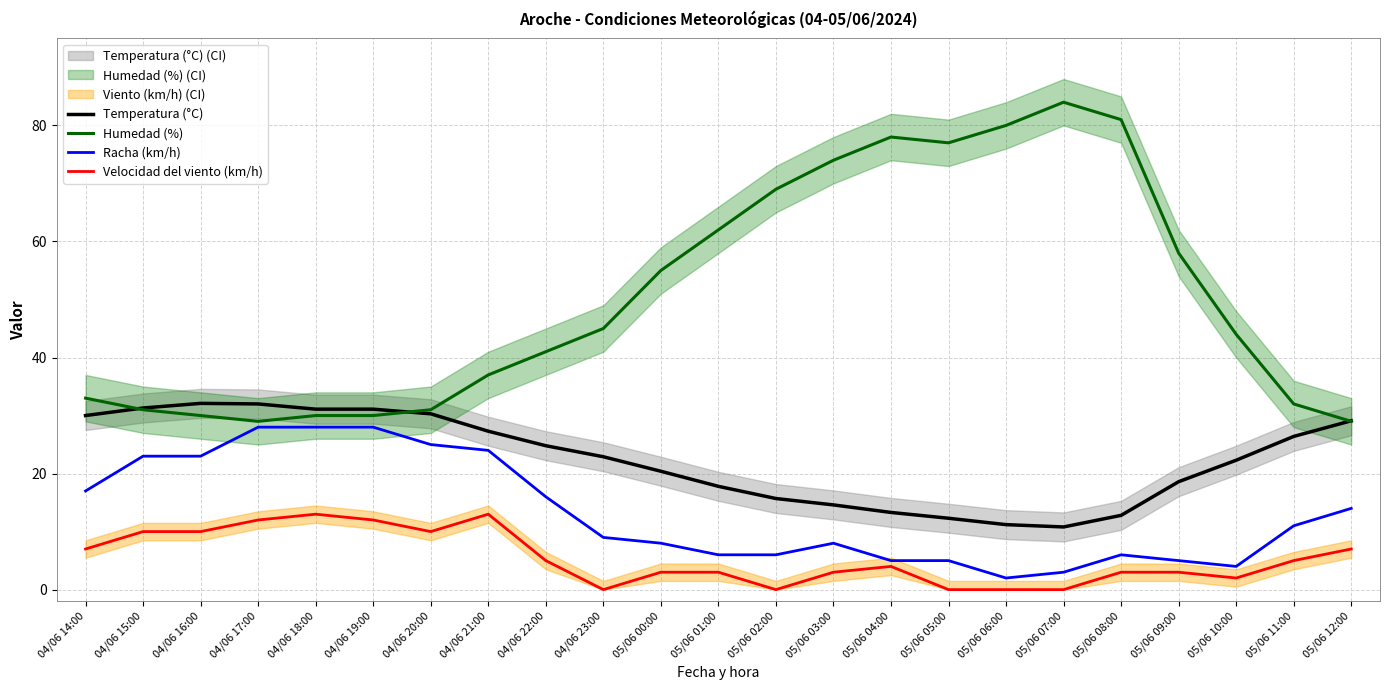

How many lines are shown in the chart?

4